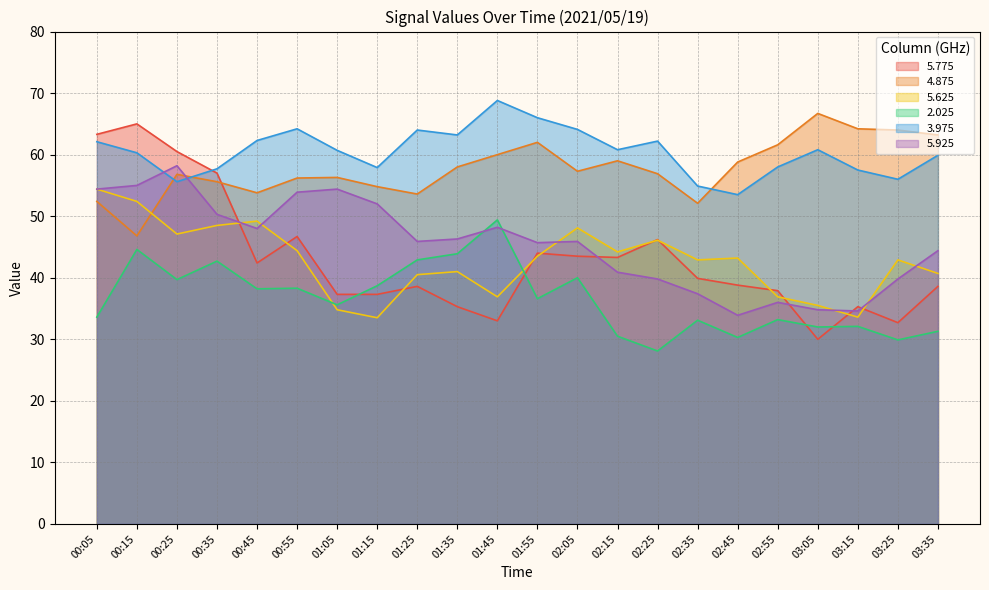

True or false: 3.975 has a value of 34.8 at 01:25.

False